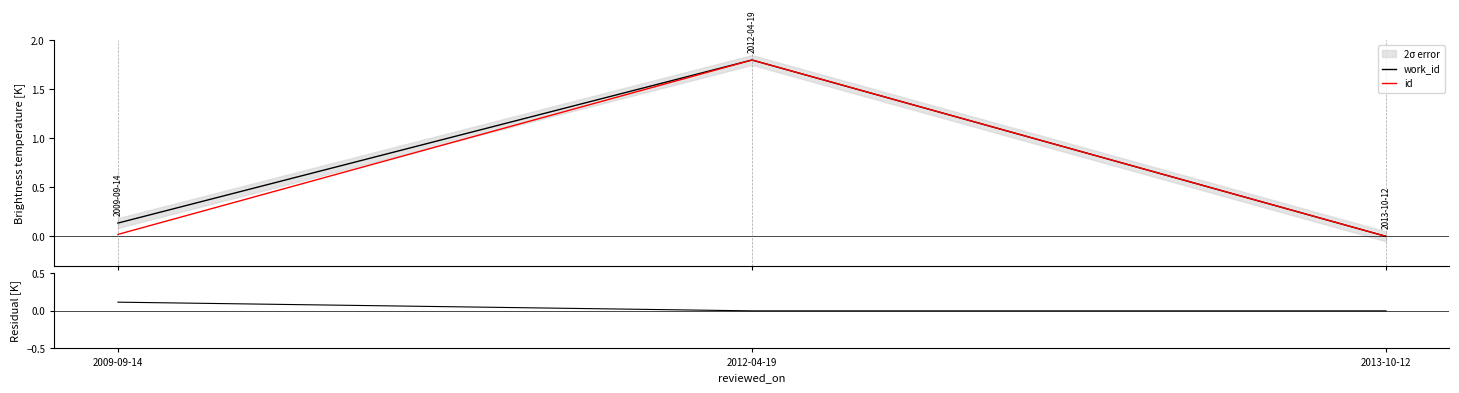

What is the maximum value shown in the chart?

1.8